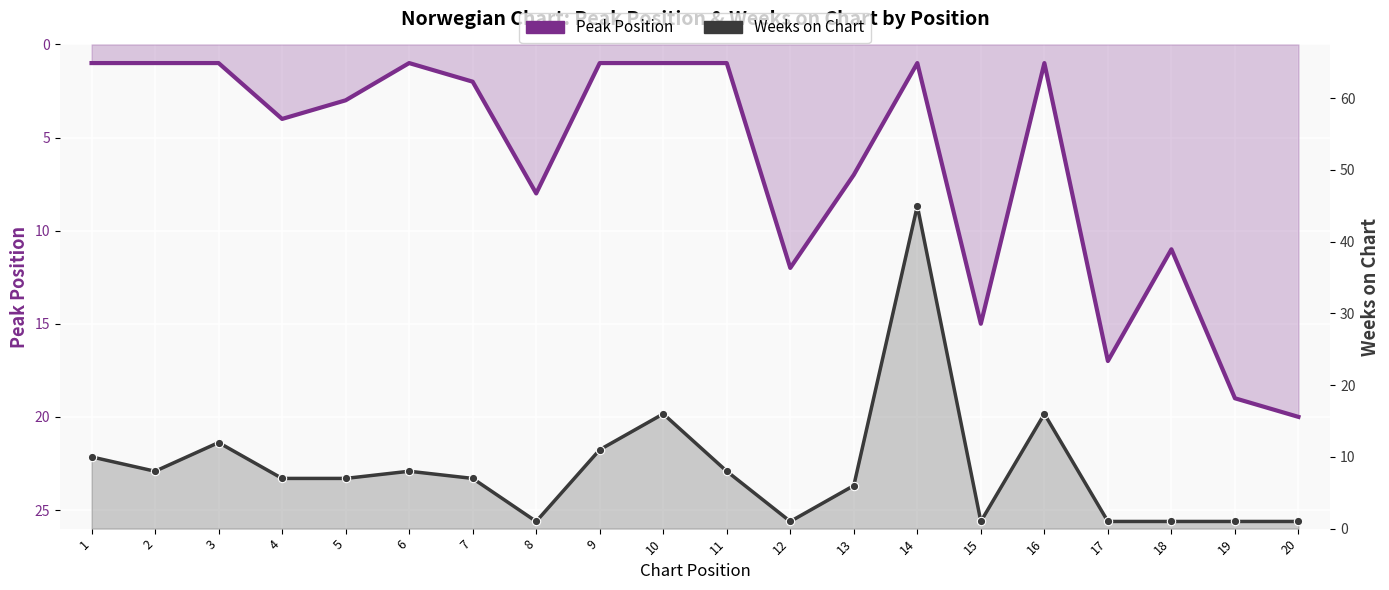

Where do Peak Position and Weeks on Chart first cross each other?

7 and 8